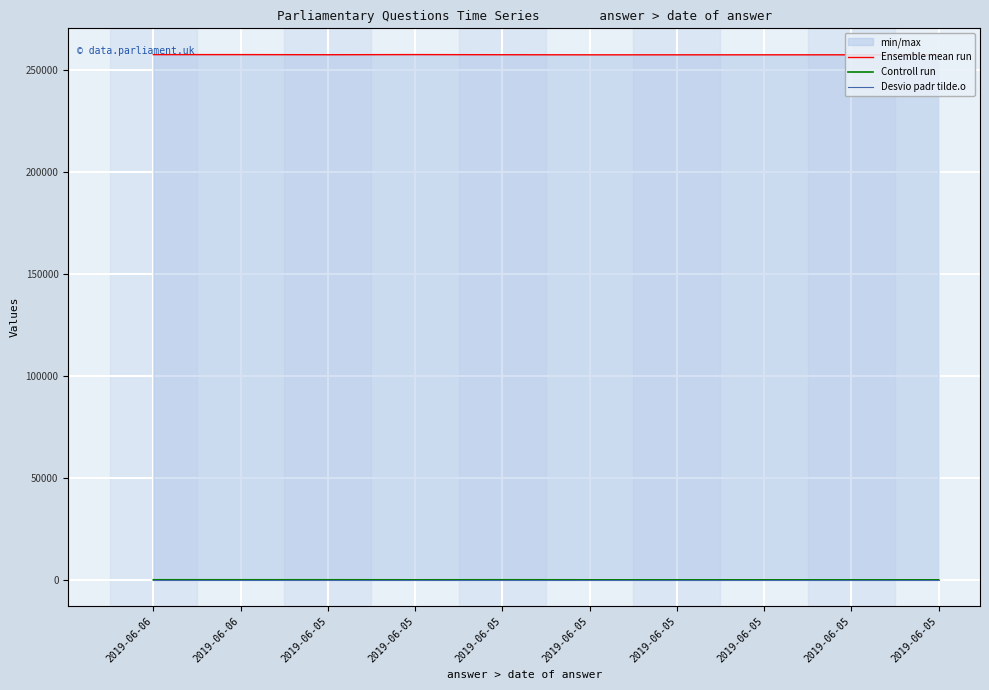

How many data points does each series have?

10